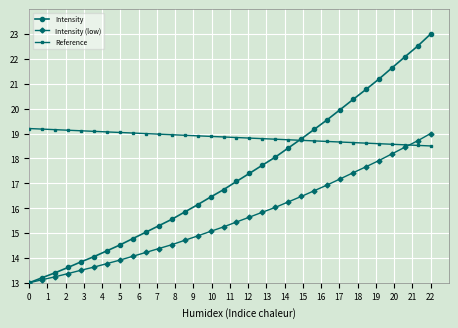

Which series has the largest total across all categories?

Reference